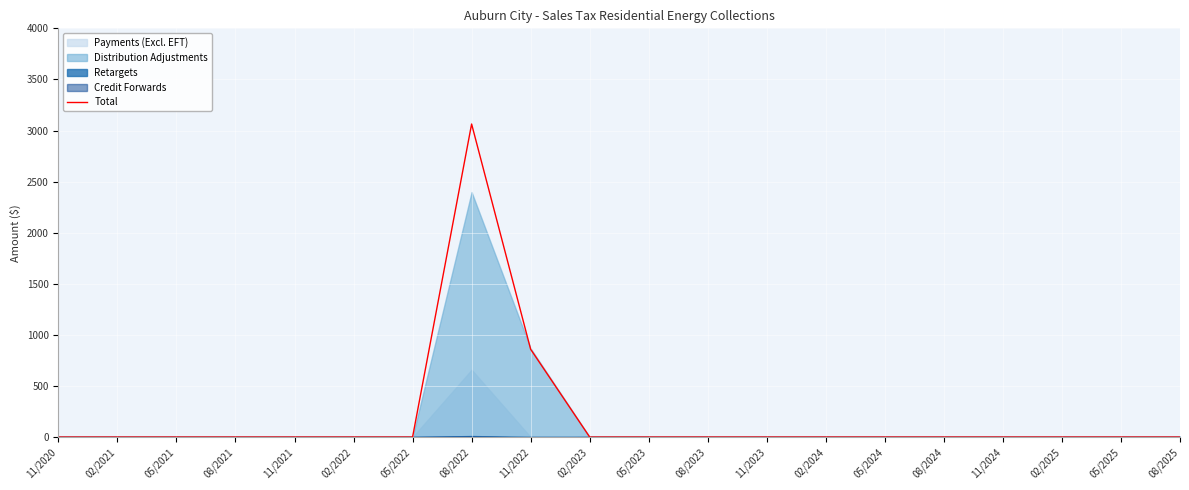

How many points are higher than both their immediate neighbors (excluding endpoints)?

1